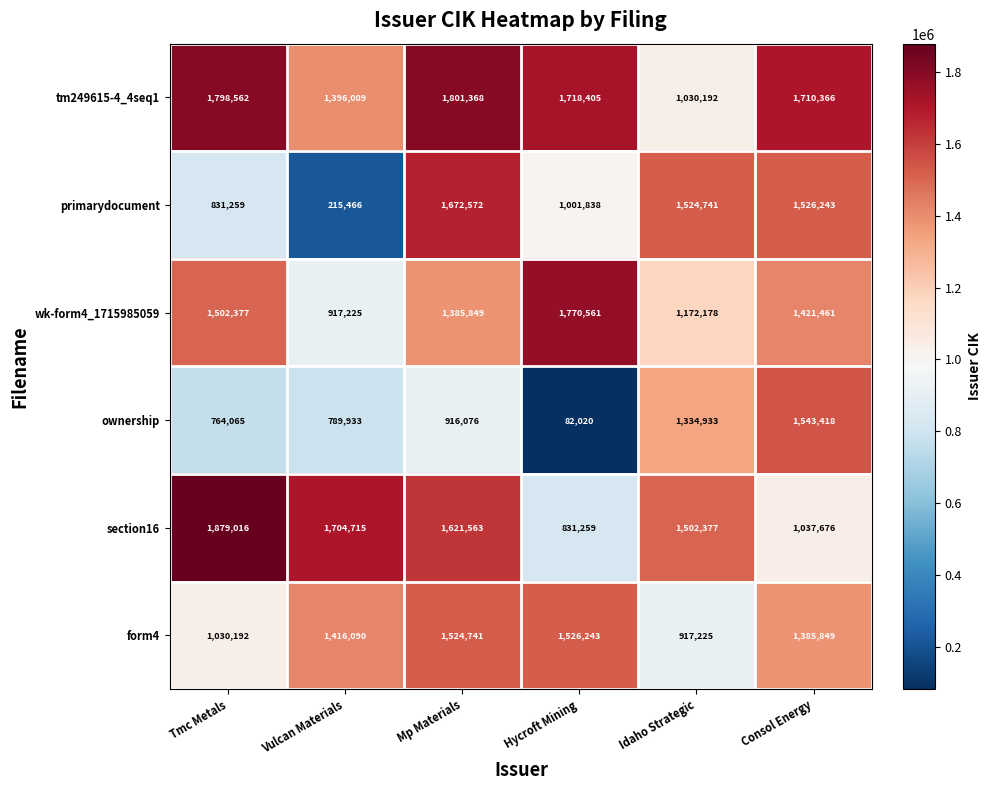

What is the sum of the primarydocument values at Vulcan Materials and Consol Energy?

1741709